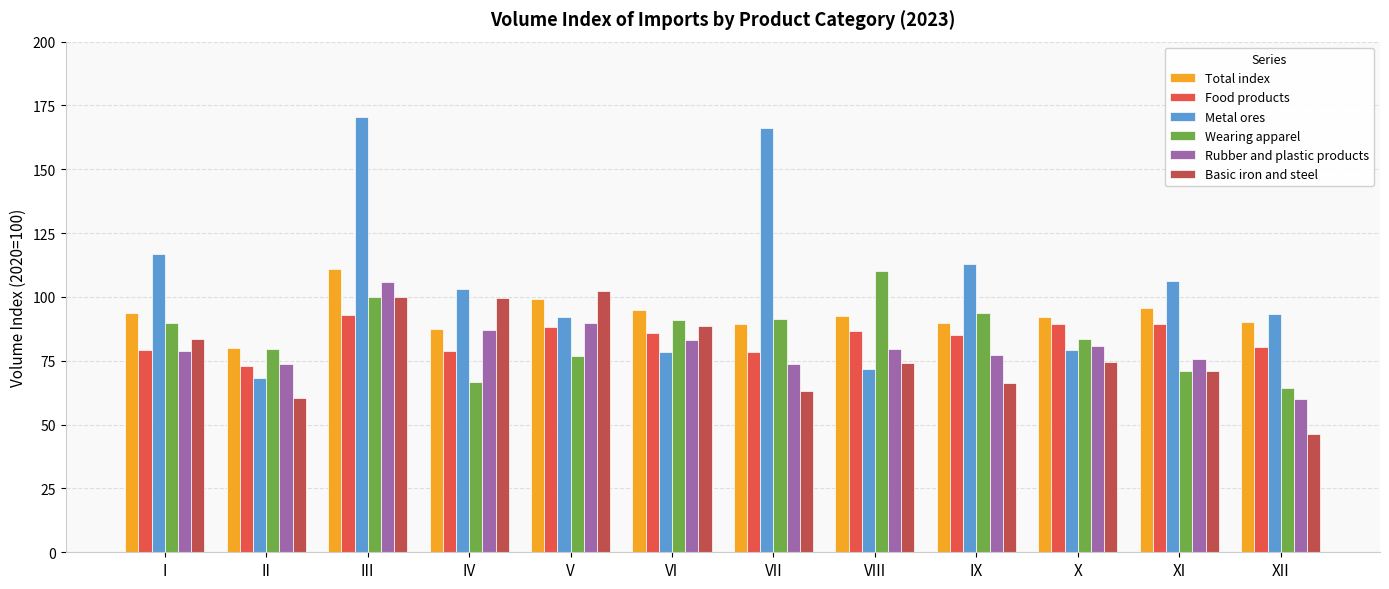

The Wearing apparel series shows 172.5 at III. True or false?

False